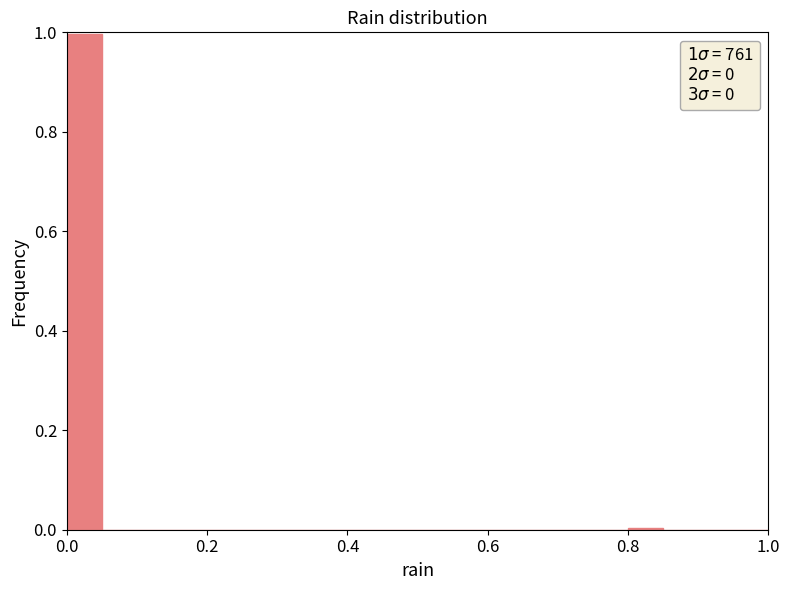

Around what value on the x-axis is the tallest bar? Give the approximate position of its centre, as read against the axis.

0.02